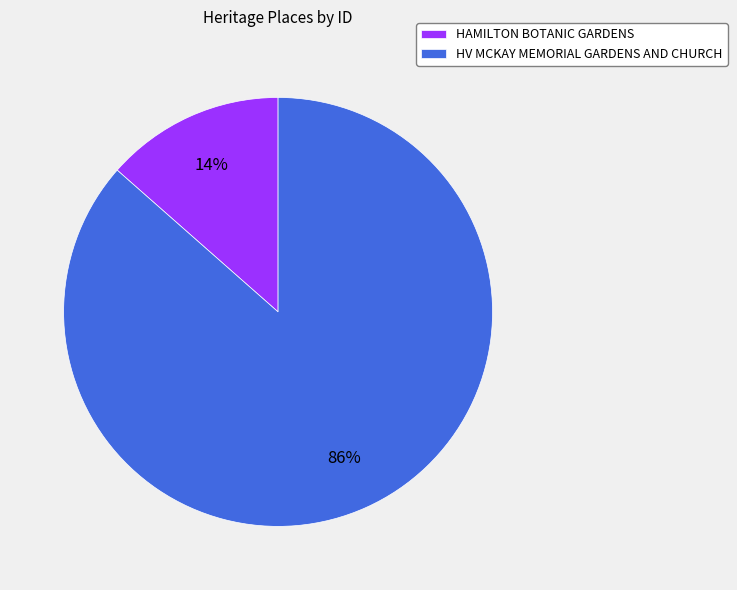

To the nearest percent, what portion does HV MCKAY MEMORIAL GARDENS AND CHURCH represent?

86%